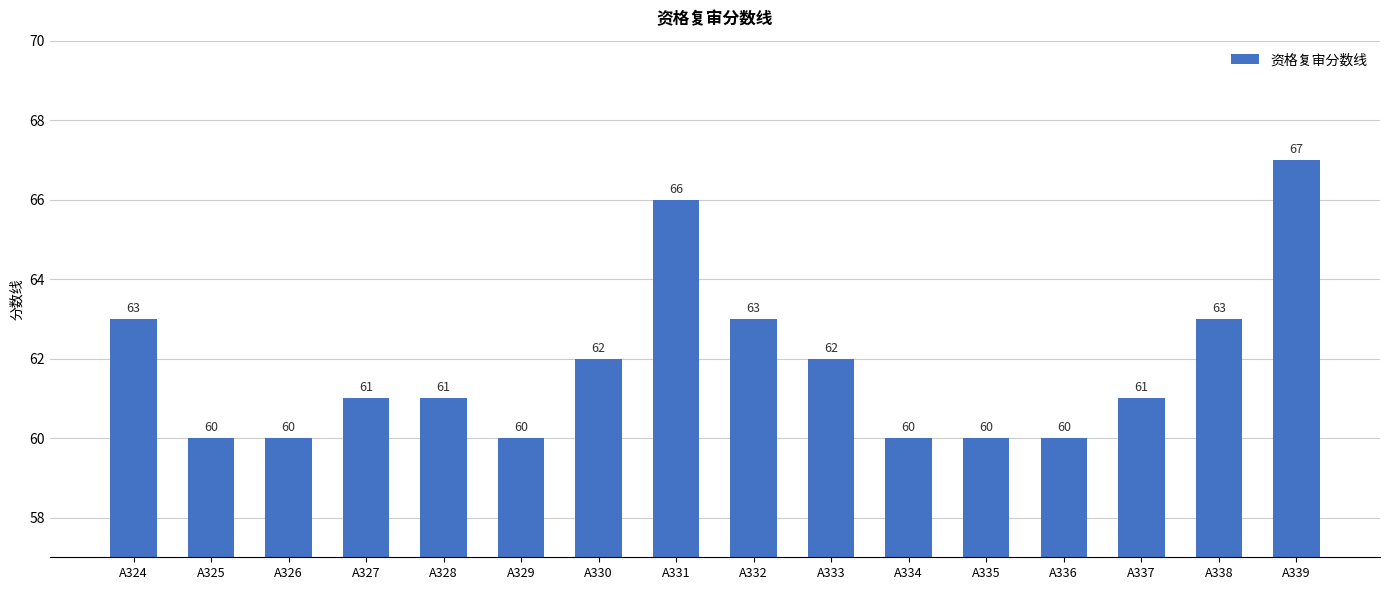

What is the smallest value displayed?

60